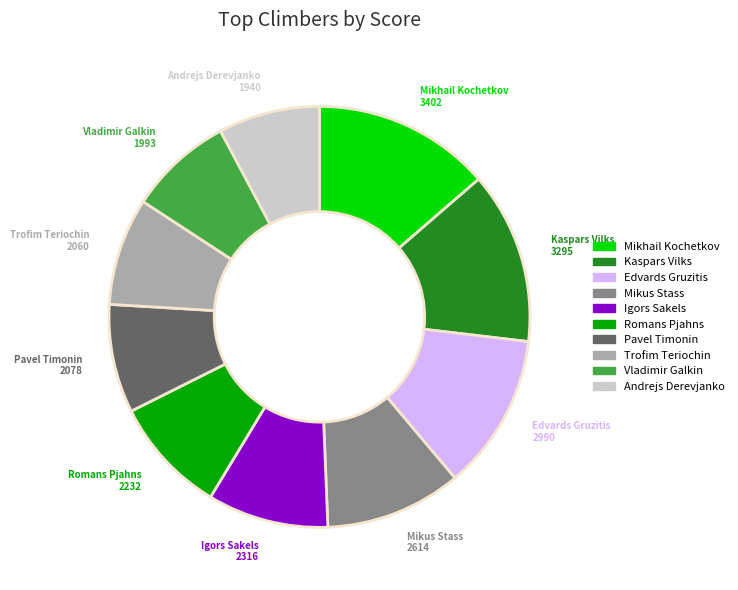

Does any single category account for the majority?

No